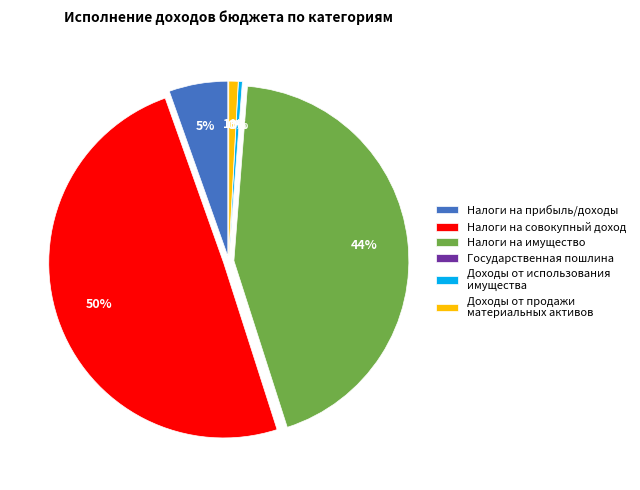

To the nearest percent, what is the average slice percentage?

17%